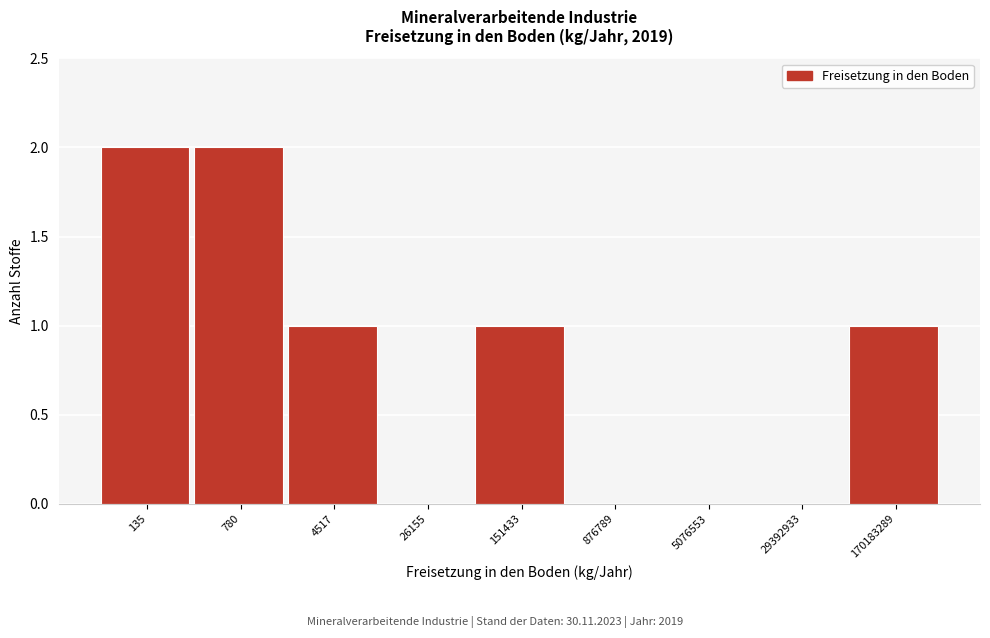

Reading right to left, list all the values displayed in this chart.

170183289=1	29392933=0	5076553=0	876789=0	151433=1	26155=0	4517=1	780=2	135=2